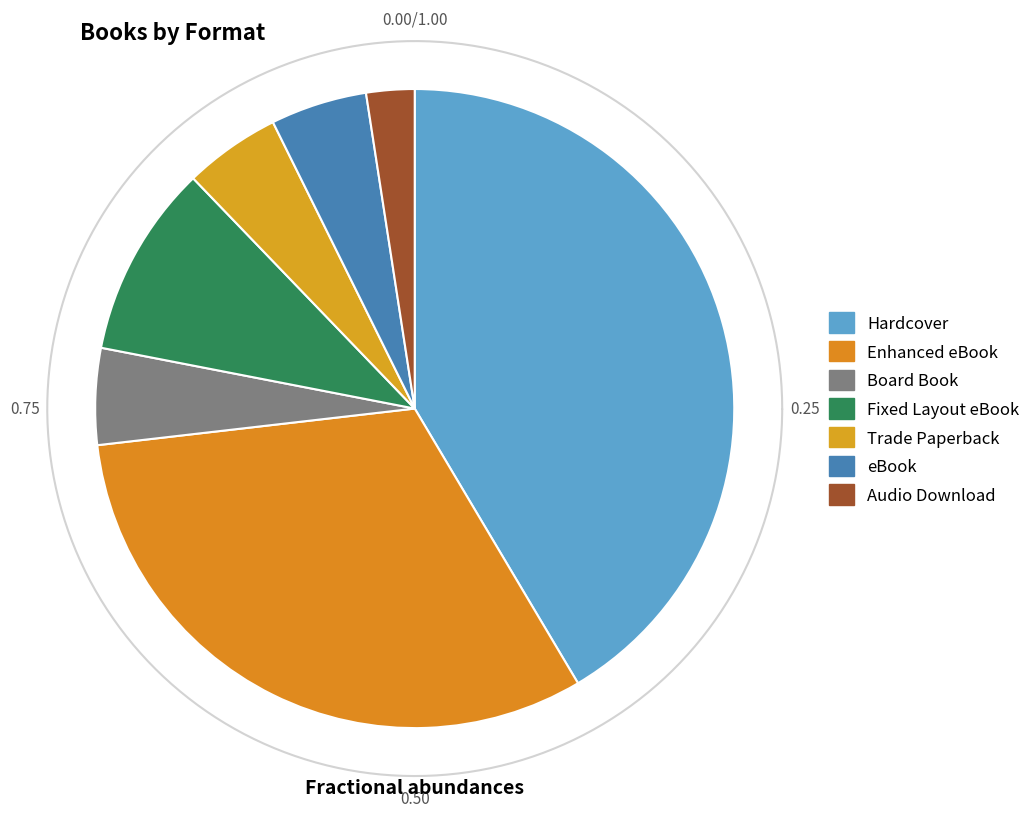

To the nearest percent, what is the difference between the Hardcover and Board Book slice percentages?

37%